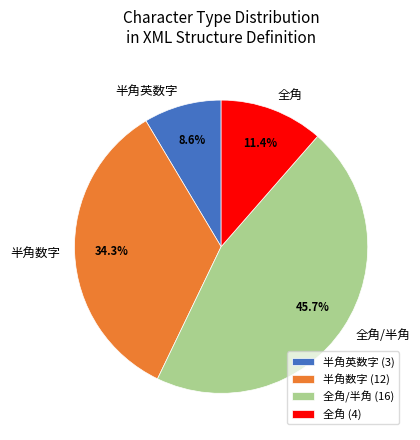

Is the sum of 全角 and 全角/半角 greater than half?

Yes